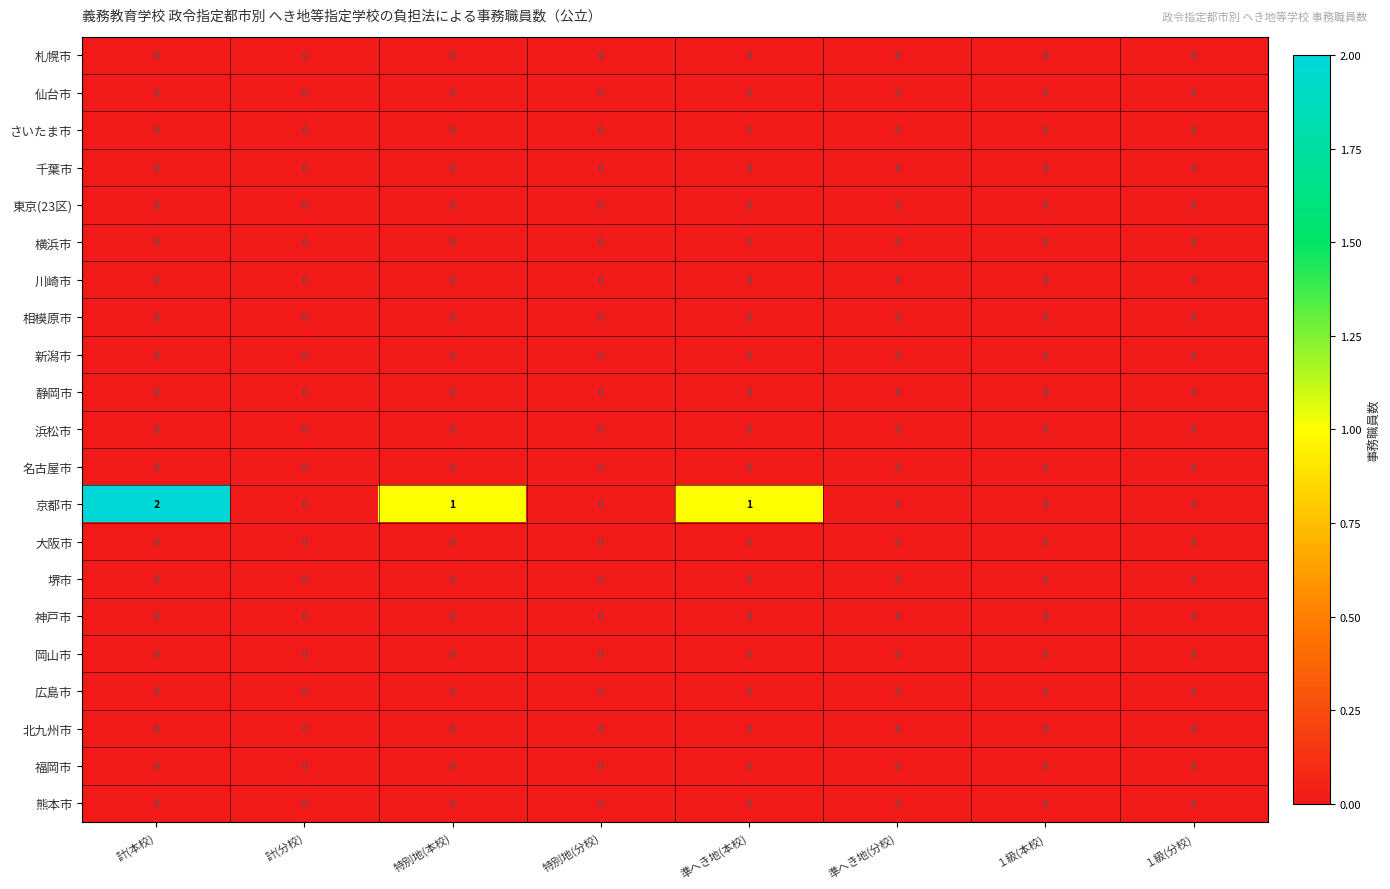

At which category is the sum across all series the highest?

計(本校)